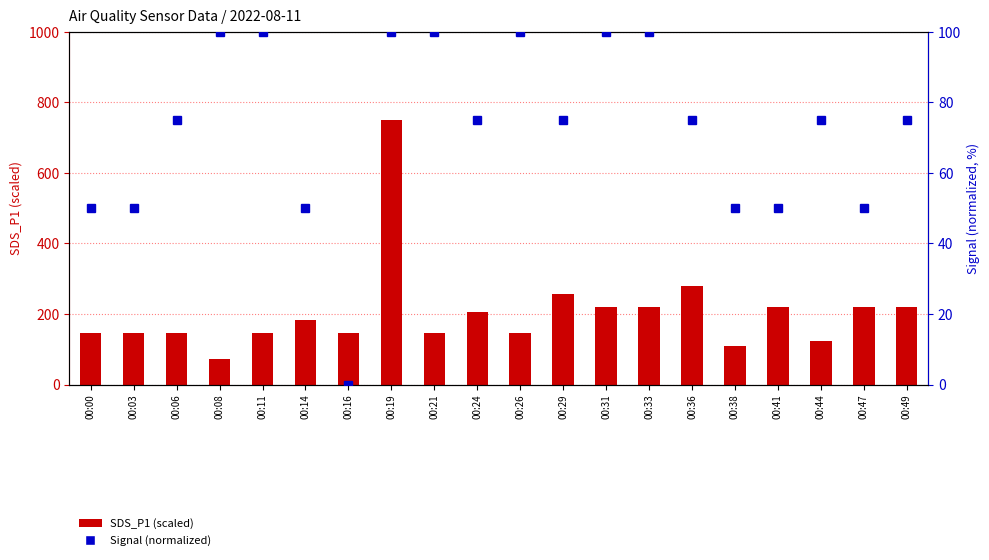

Which series changed the most between 00:33 and 00:47?

Signal (normalized)